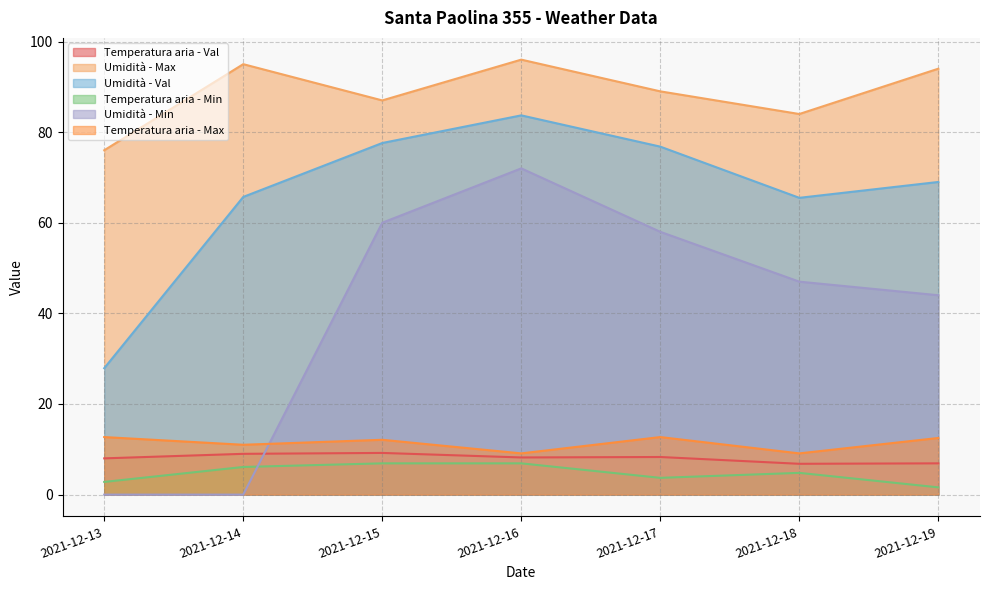

What is the minimum value for Temperatura aria - Val?

6.8